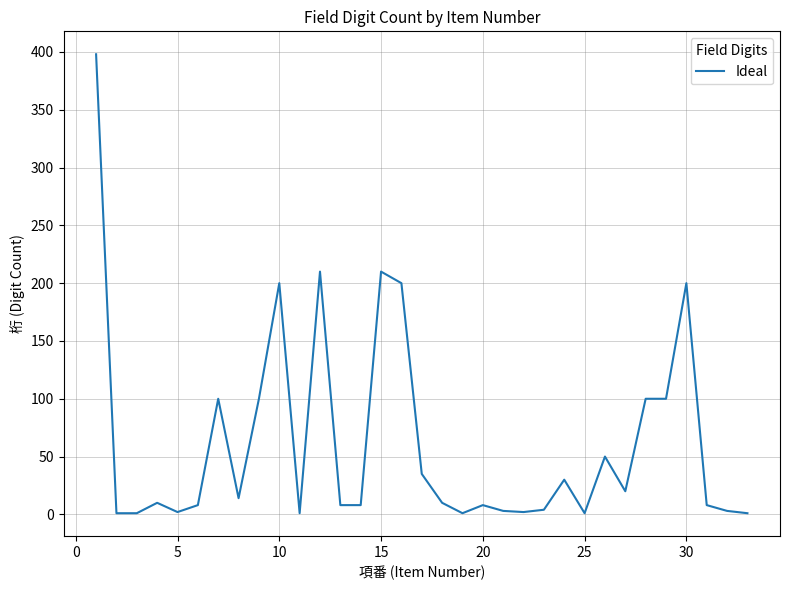

What is the maximum value shown in the chart?

398